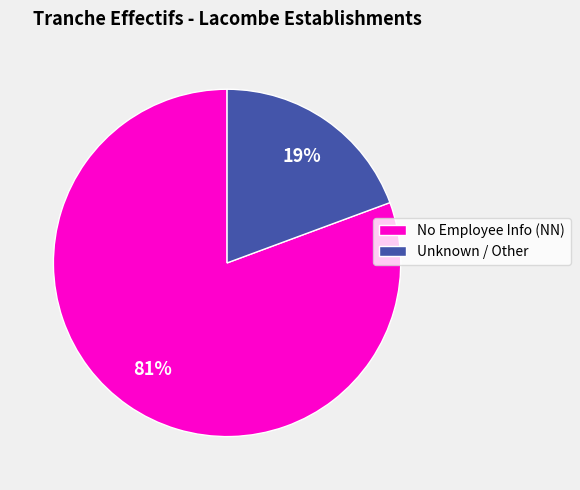

Do Unknown / Other and No Employee Info (NN) together represent more than half of the pie?

Yes